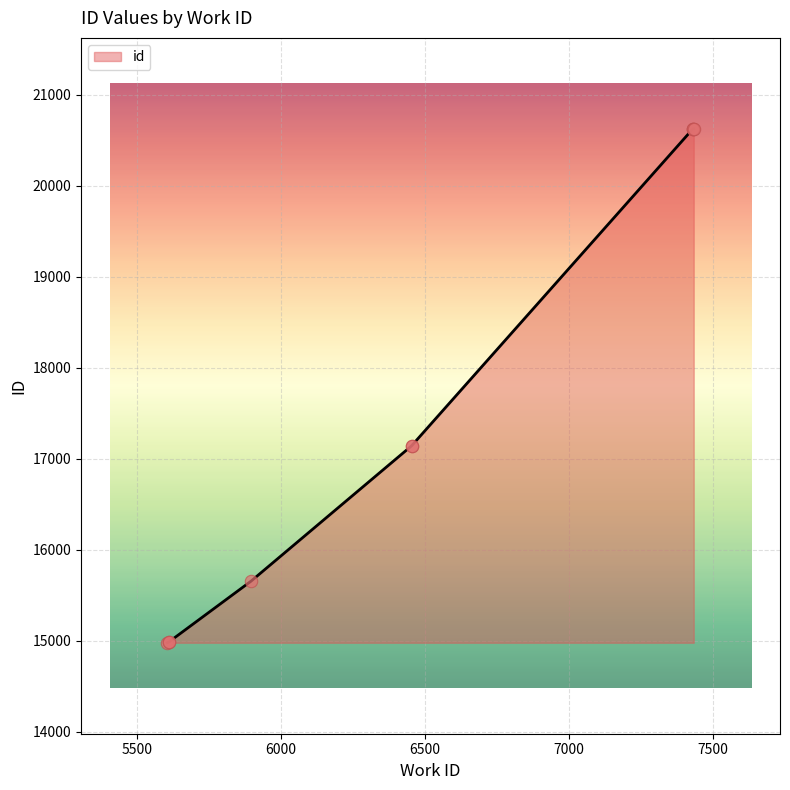

Which has a higher value, 5610 or 5610?

5610